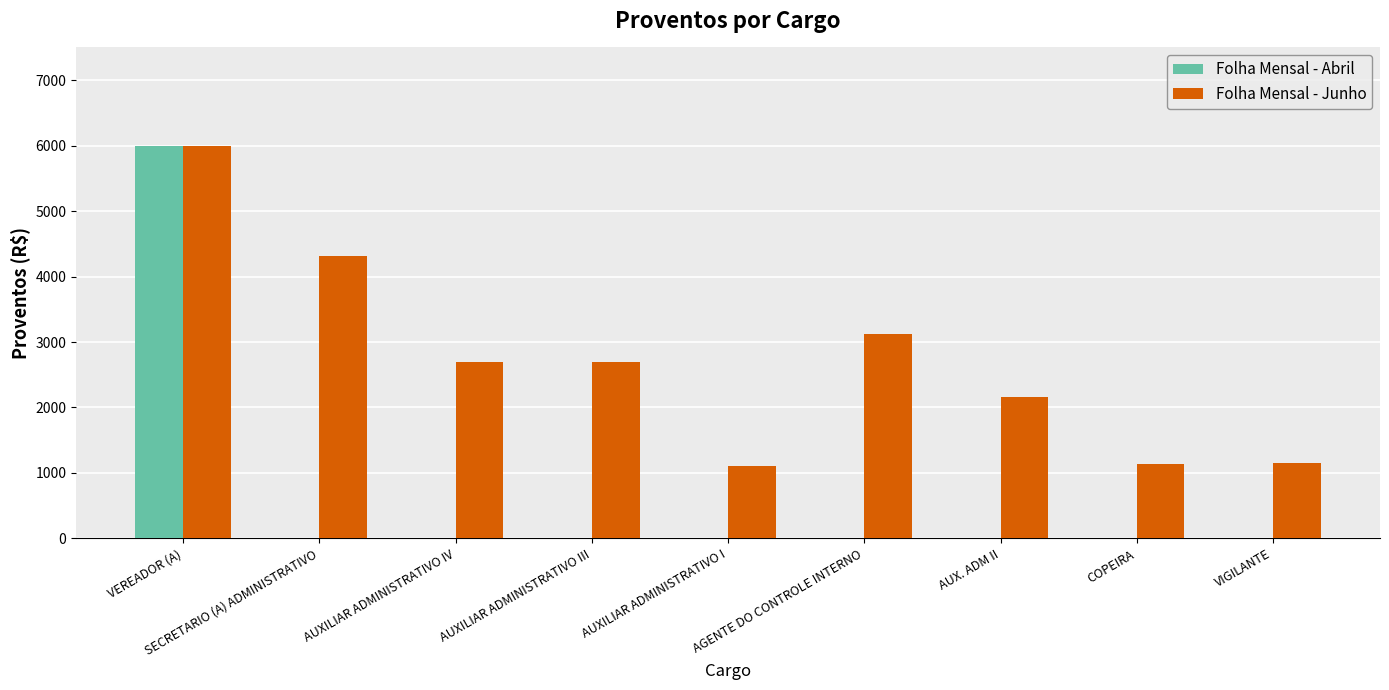

Between VEREADOR (A) and AUXILIAR ADMINISTRATIVO IV, which series saw the biggest shift?

Folha Mensal - Abril